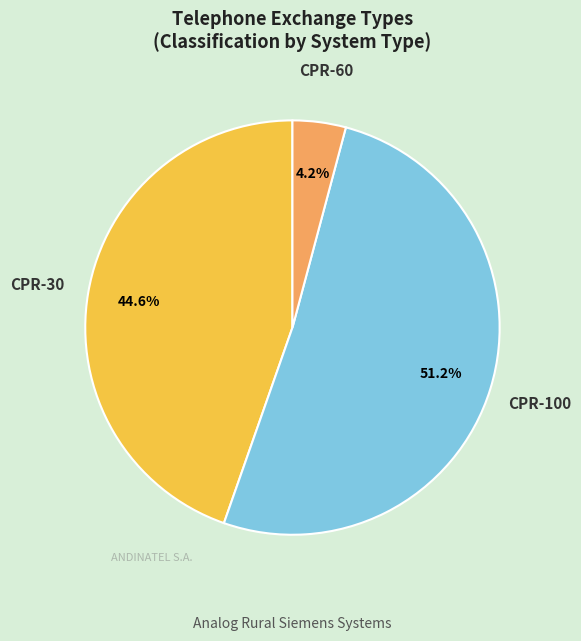

How many slices are in this pie chart?

3